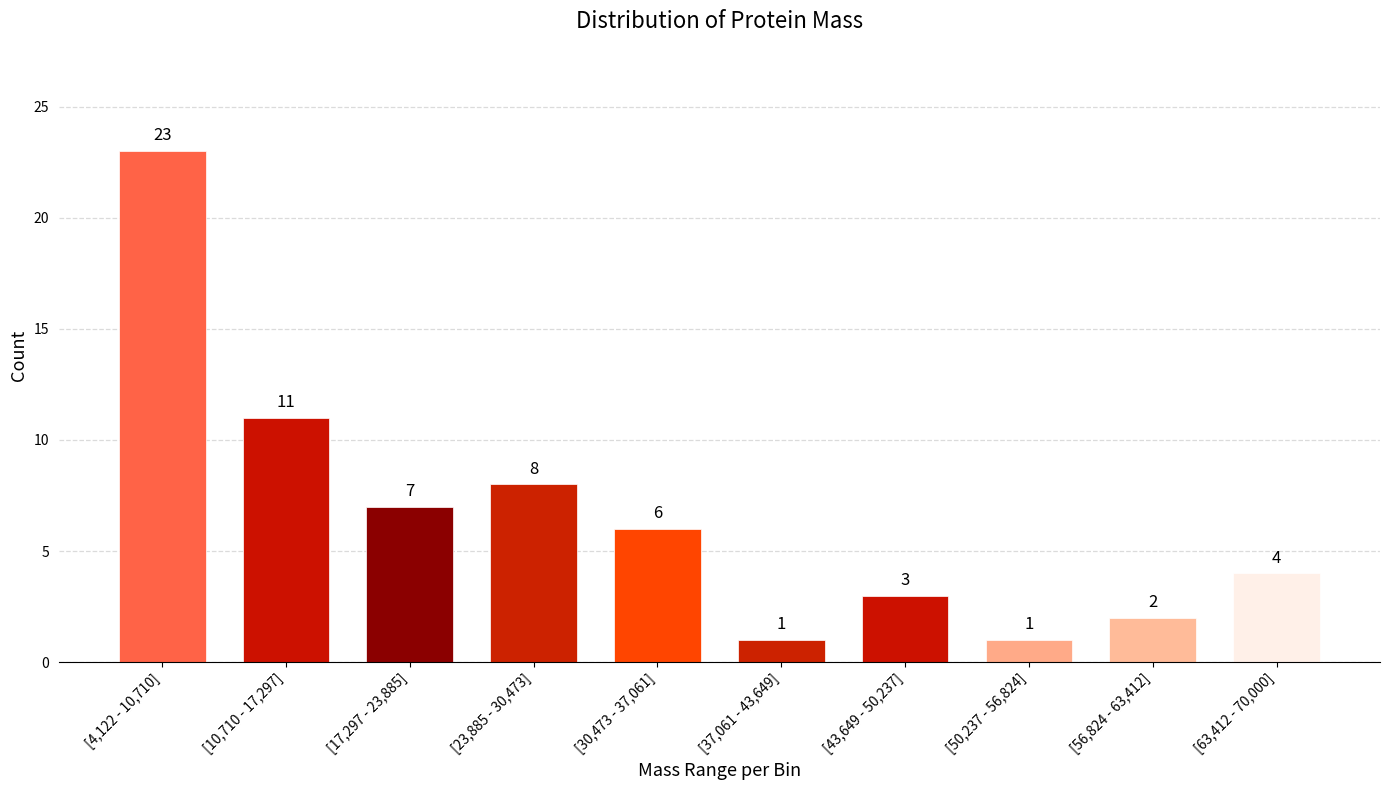

Reading right to left, extract all data points from this chart.

[63,412 - 70,000]=4	[56,824 - 63,412]=2	[50,237 - 56,824]=1	[43,649 - 50,237]=3	[37,061 - 43,649]=1	[30,473 - 37,061]=6	[23,885 - 30,473]=8	[17,297 - 23,885]=7	[10,710 - 17,297]=11	[4,122 - 10,710]=23